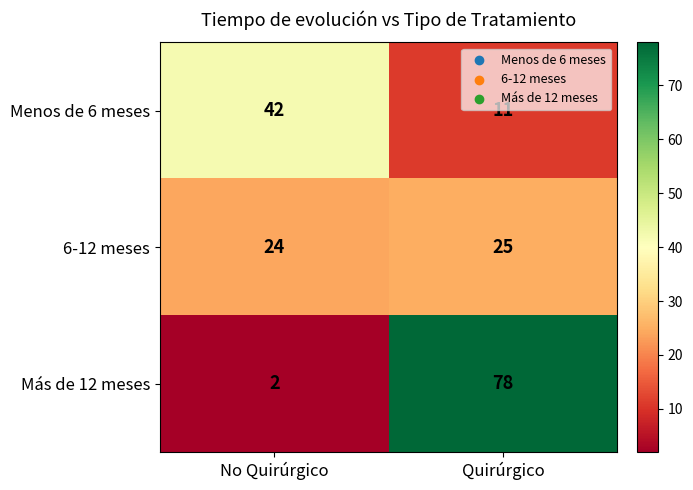

Reading right to left, transcribe all the data shown in this chart.

Menos de 6 meses: Quirúrgico=11	No Quirúrgico=42
6-12 meses: Quirúrgico=25	No Quirúrgico=24
Más de 12 meses: Quirúrgico=78	No Quirúrgico=2